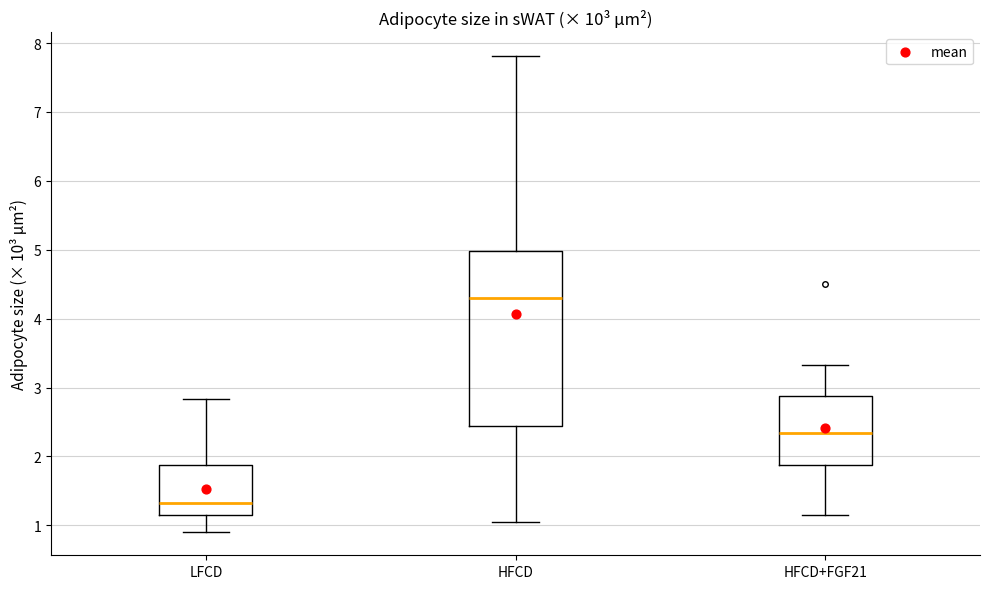

Where is the upper edge of the box for HFCD on the y-axis? The values are not printed on the chart, so give them approximately, as read against the axis.

5.0